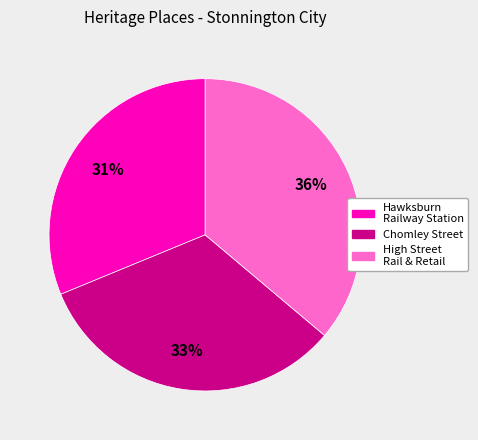

To the nearest percent, what is the average slice percentage?

33%